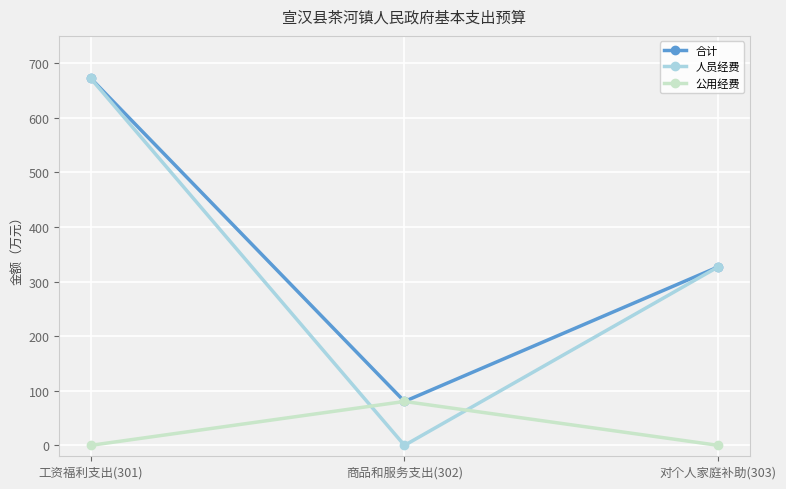

What is the difference between the highest and lowest values at 工资福利支出(301)?

672.4